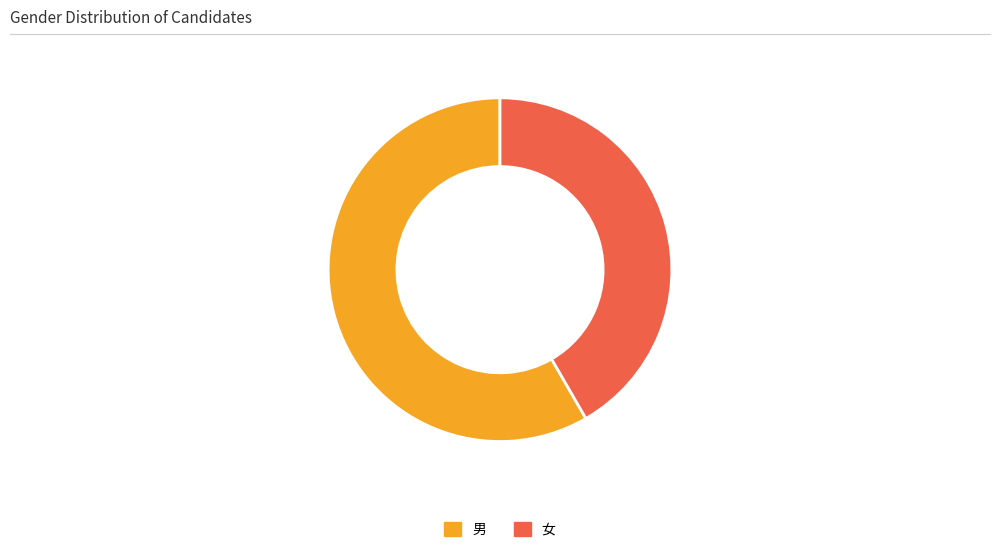

What is the largest slice in the pie chart?

男